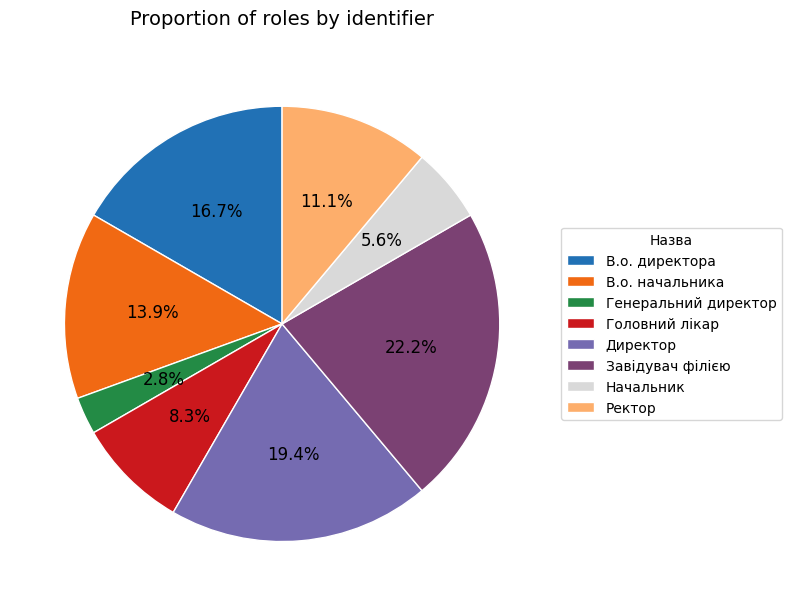

Which slice is the smallest?

Генеральний директор